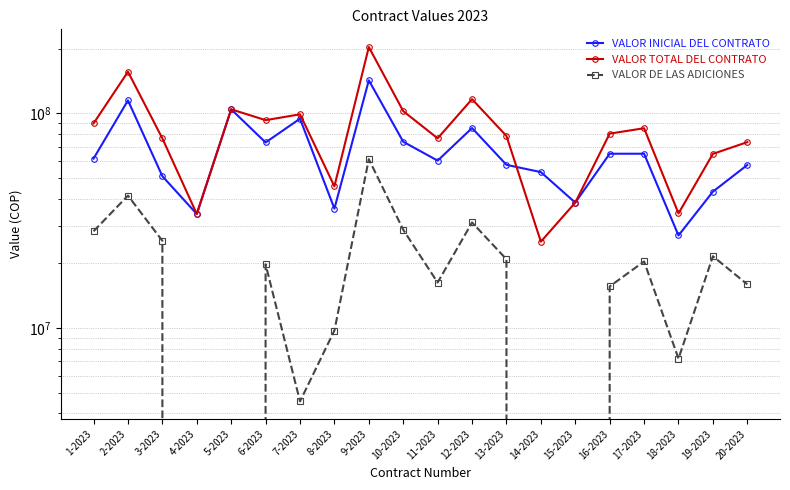

How many values in VALOR DE LAS ADICIONES are above zero?

16